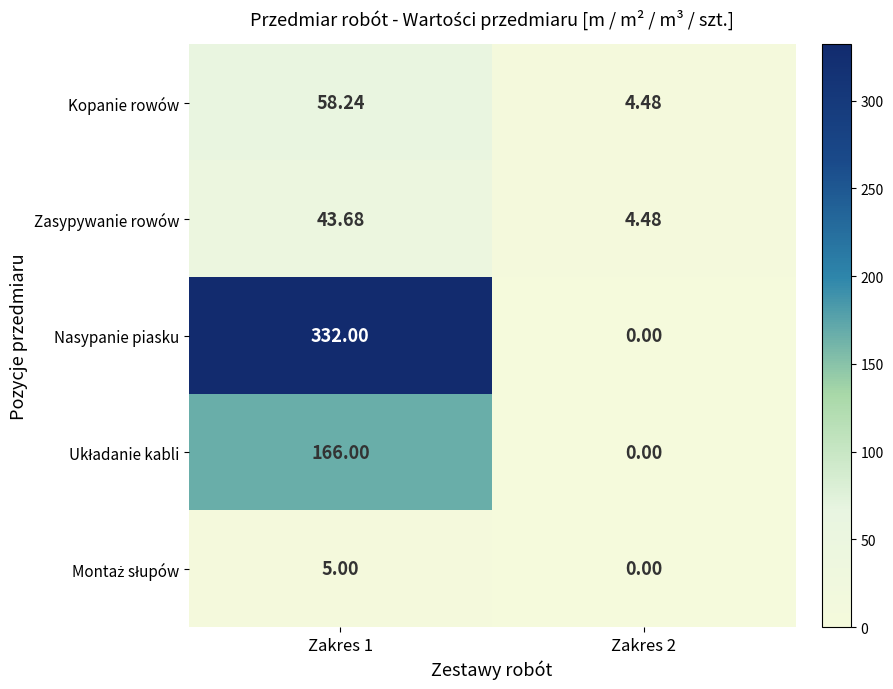

Which series changed the most between Zakres 1 and Zakres 2?

Nasypanie piasku